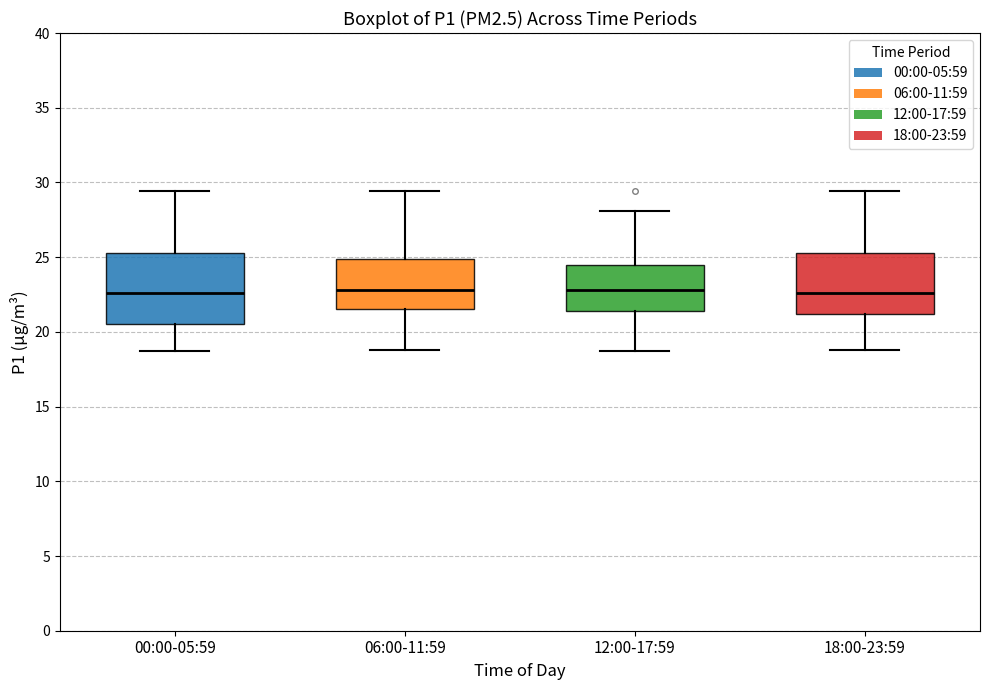

Comparing the boxes themselves (not the whiskers), which one is the tallest?

00:00-05:59